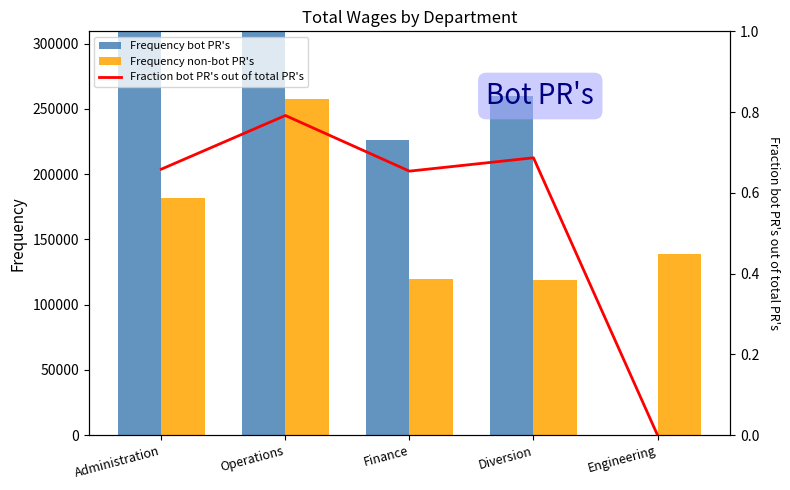

What is the total value across all series at Diversion?

378903.7